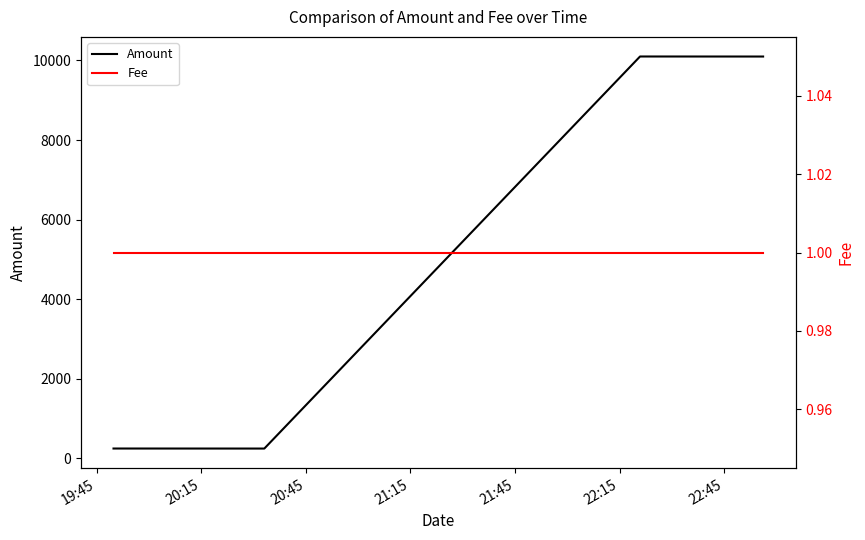

Which series has the widest spread of values?

Amount